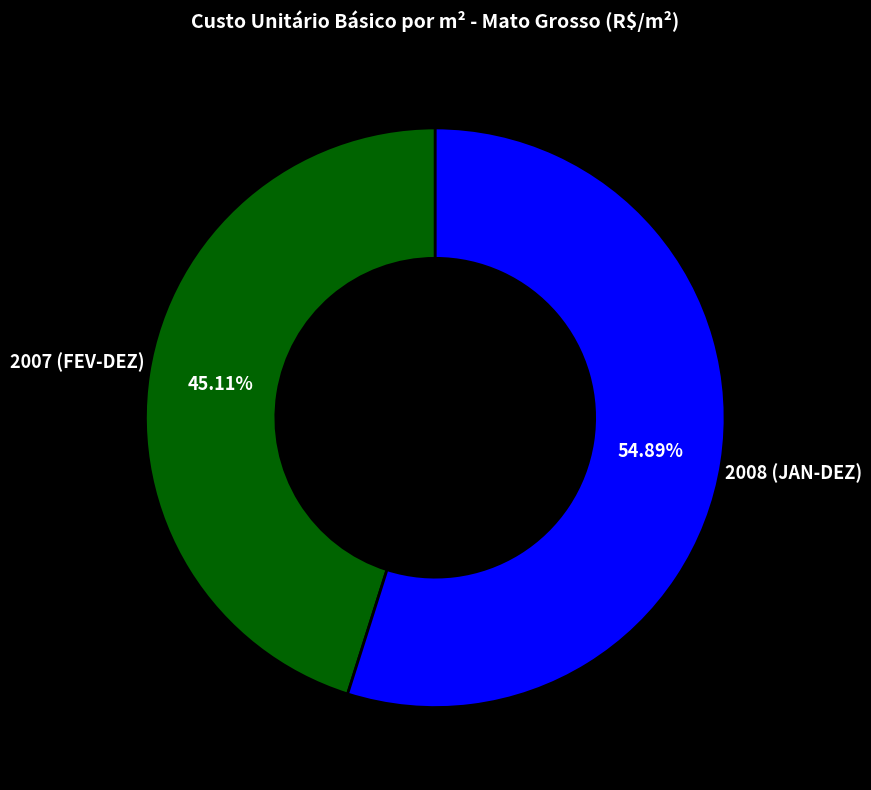

Is the sum of 2008 (JAN-DEZ) and 2007 (FEV-DEZ) greater than half?

Yes